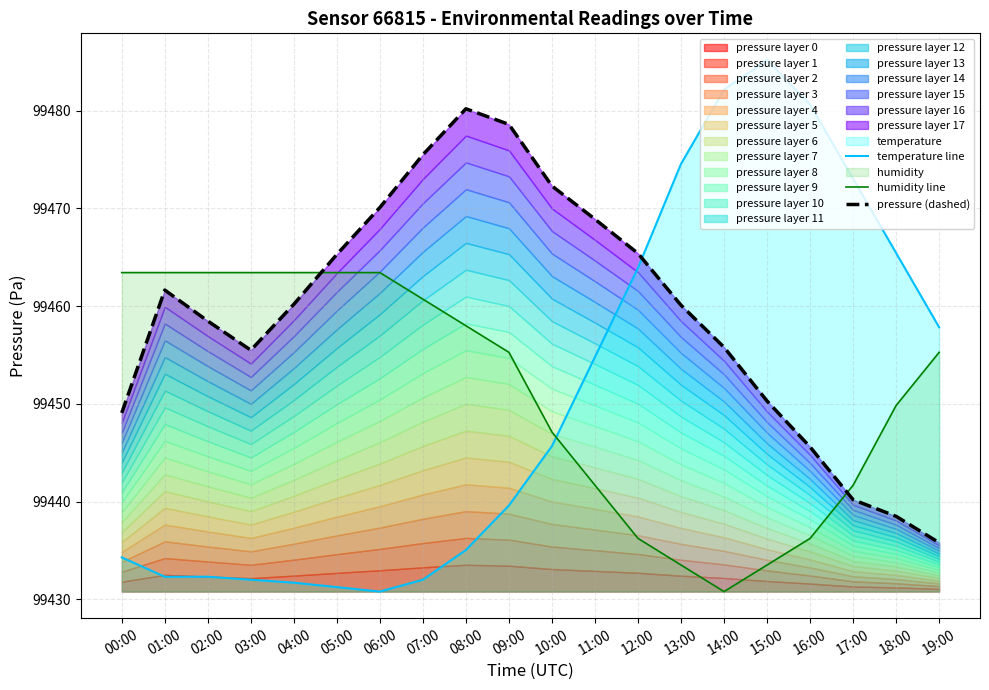

How many interior local peaks does the pressure (dashed) series have?

2